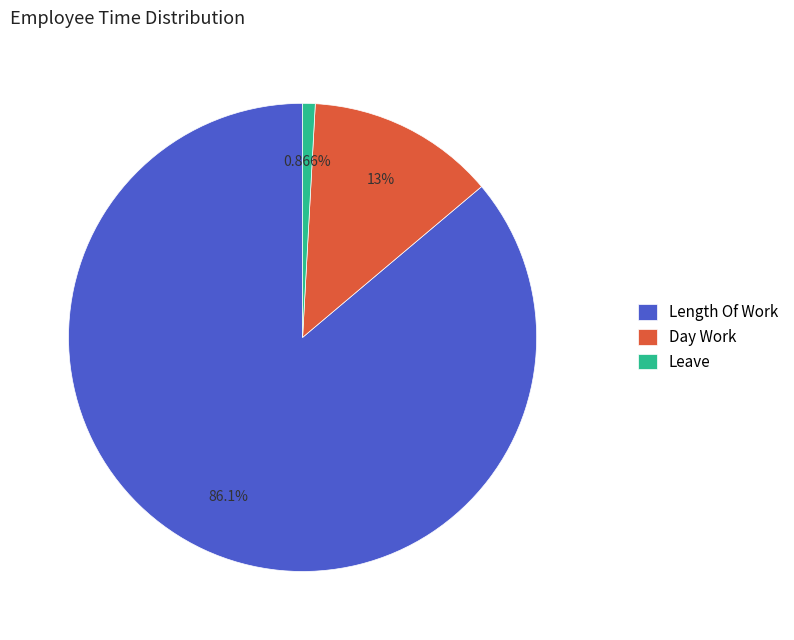

Does any single category account for the majority?

Yes